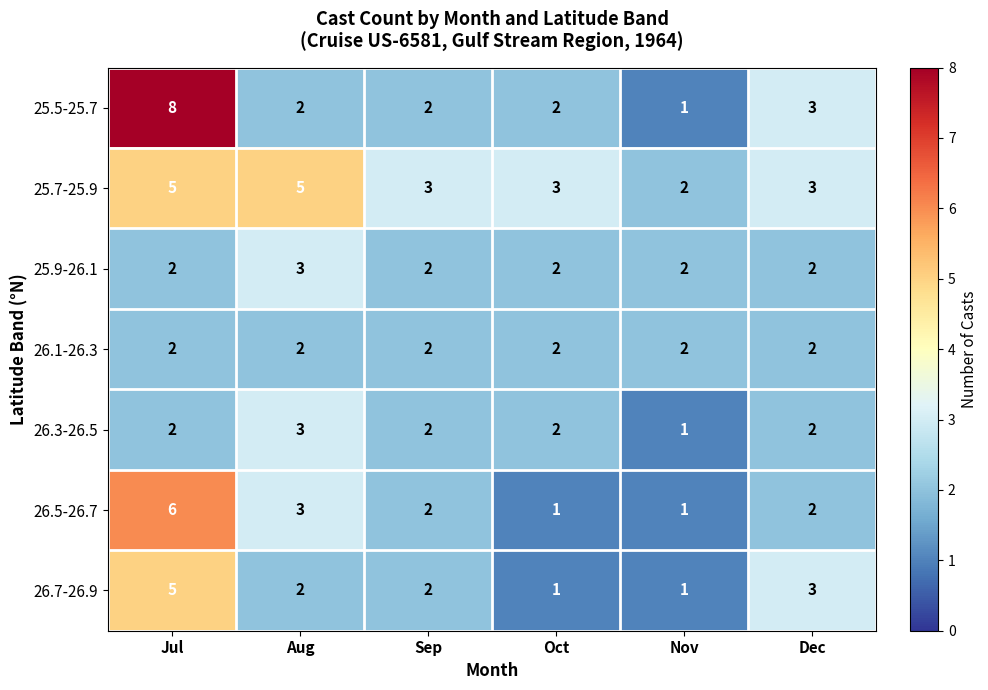

What is the maximum value for 25.5-25.7?

8